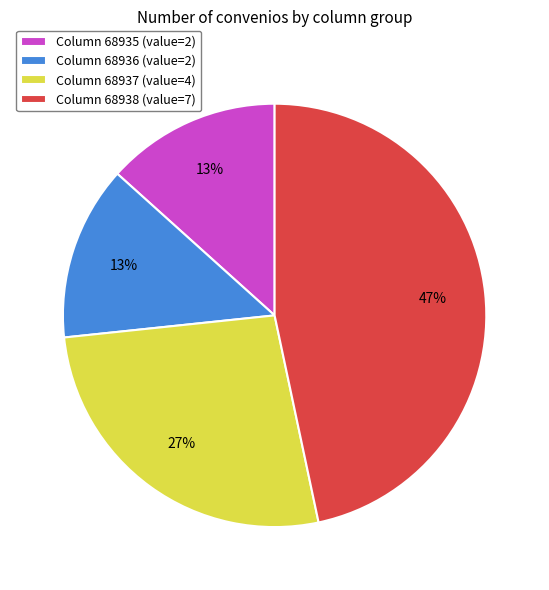

Approximately how many times larger is the value at Column 68935 (value=2) compared to Column 68938 (value=7)?

0.3